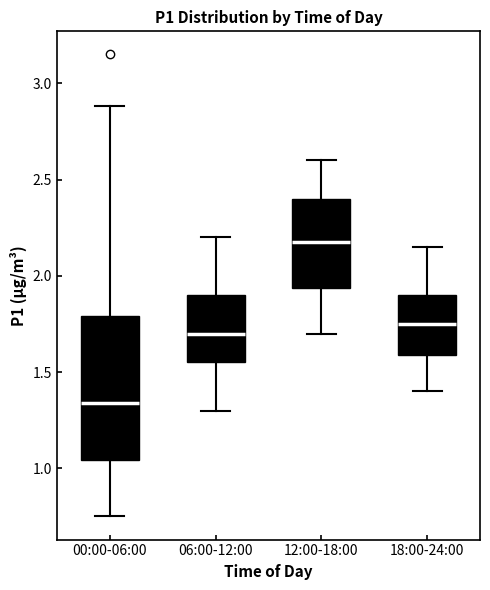

Reading left to right, read every box against the y-axis: the position of its median line, the range the box covers, and the ends of its whiskers. The values are not printed on the chart, so give them approximately, as read against the axis.

00:00-06:00: median 1.35, box 1.05 to 1.80, whiskers 0.75 to 2.90
06:00-12:00: median 1.70, box 1.55 to 1.90, whiskers 1.30 to 2.20
12:00-18:00: median 2.20, box 1.95 to 2.40, whiskers 1.70 to 2.60
18:00-24:00: median 1.75, box 1.60 to 1.90, whiskers 1.40 to 2.15